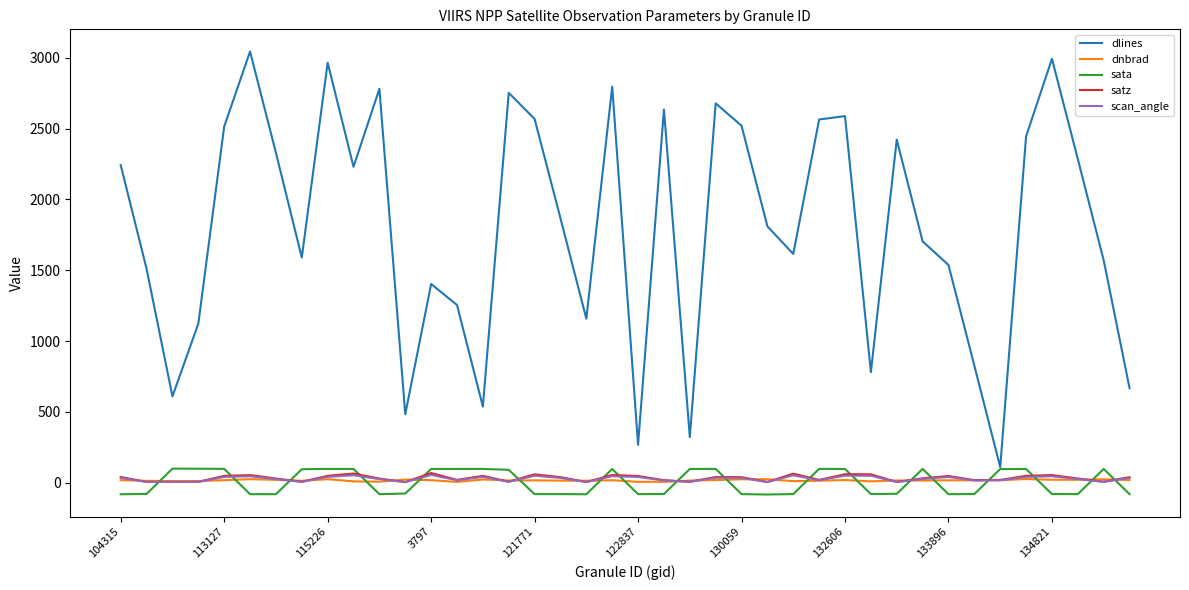

How many intersections are there between dnbrad and satz?

18